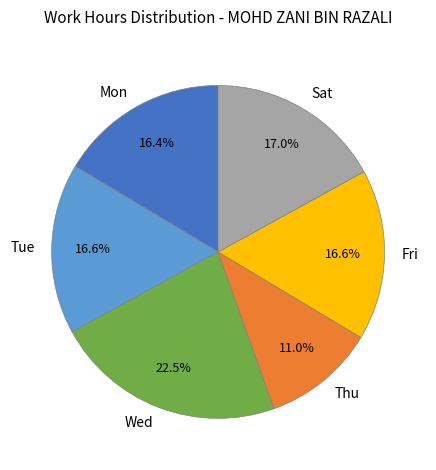

How much of the chart is everything except Tue?

83.4%